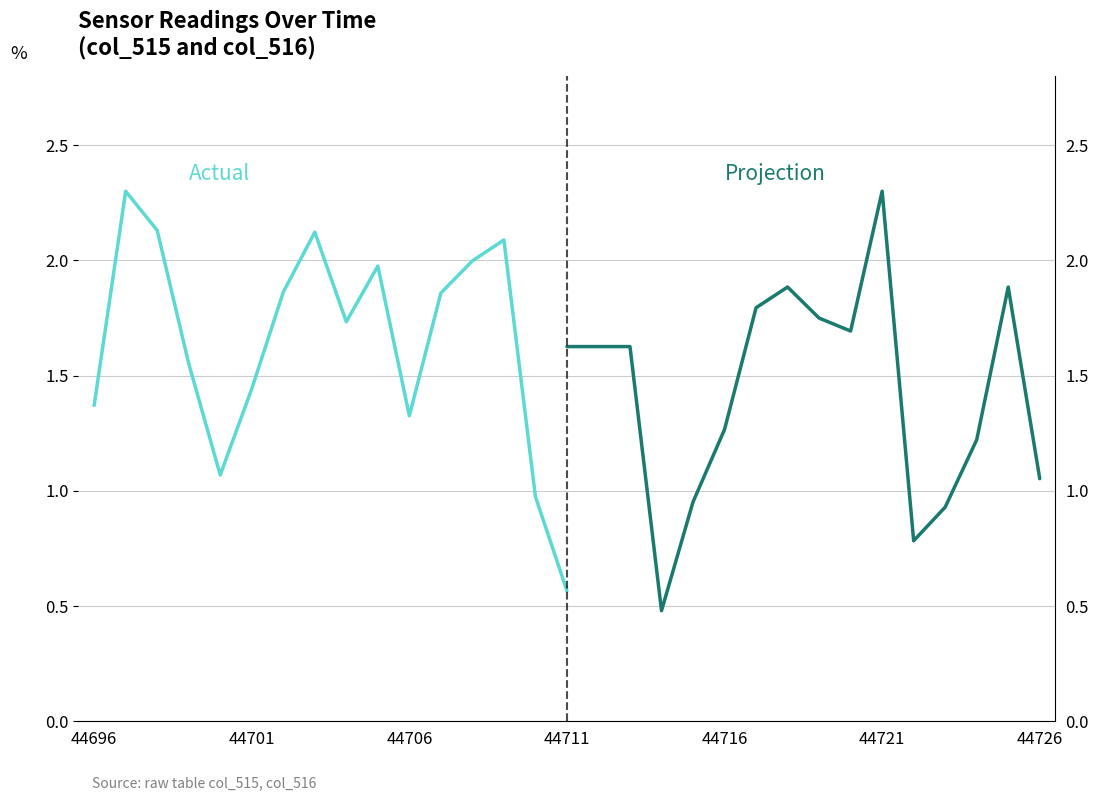

Does the chart have visible grid lines?

Yes